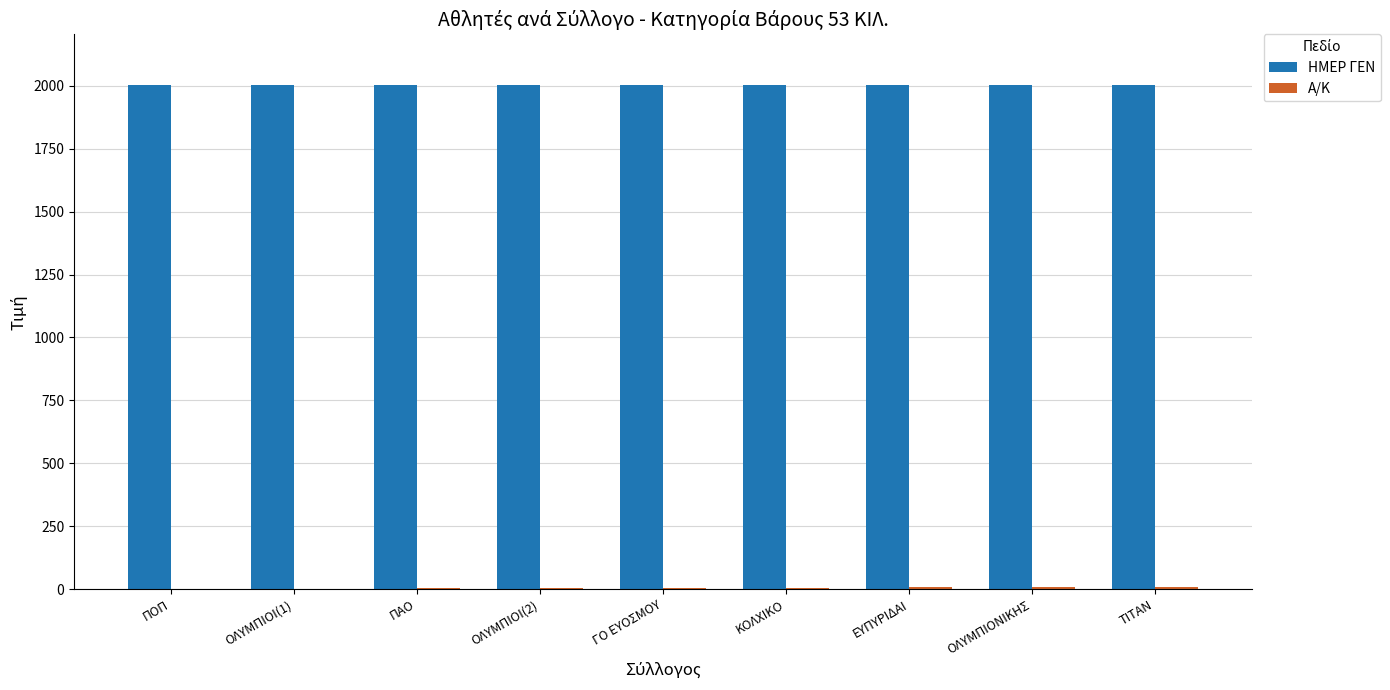

What is the spread (max minus min) of values at ΓΟ ΕΥΟΣΜΟΥ?

1998